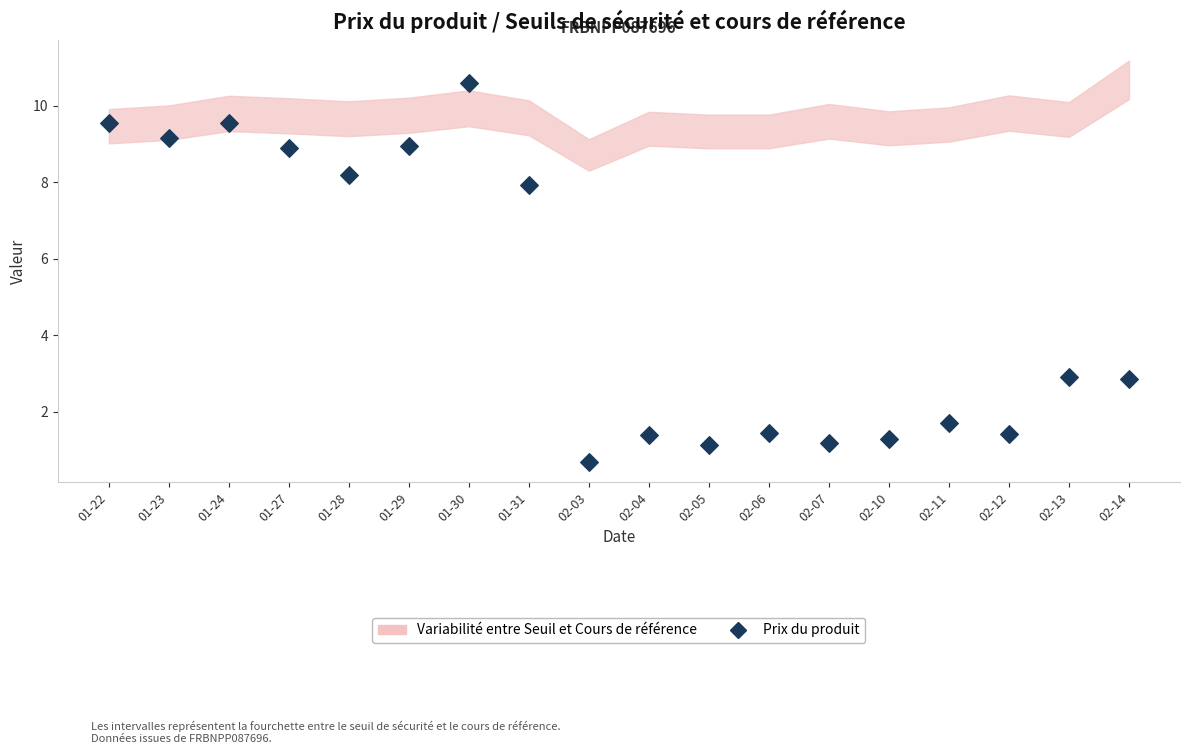

What is the range of Y values (max minus min)?

9.9